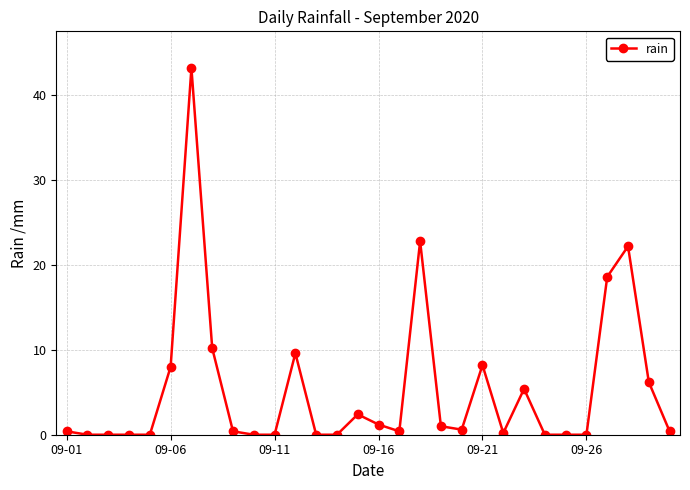

What is the average value?

5.4